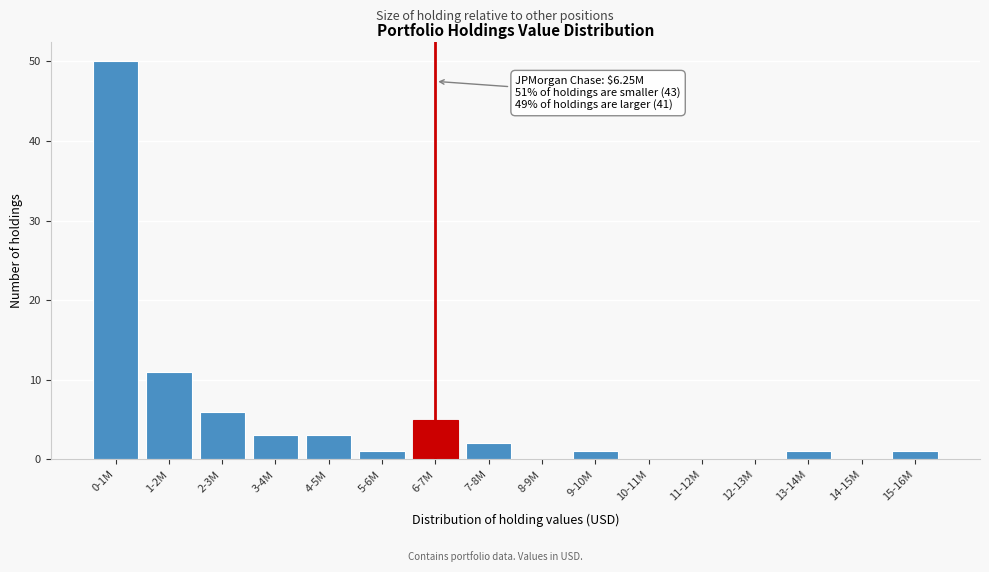

Reading left to right, transcribe all the data shown in this chart.

0-1M=50	1-2M=11	2-3M=6	3-4M=3	4-5M=3	5-6M=1	6-7M=5	7-8M=2	8-9M=0	9-10M=1	10-11M=0	11-12M=0	12-13M=0	13-14M=1	14-15M=0	15-16M=1